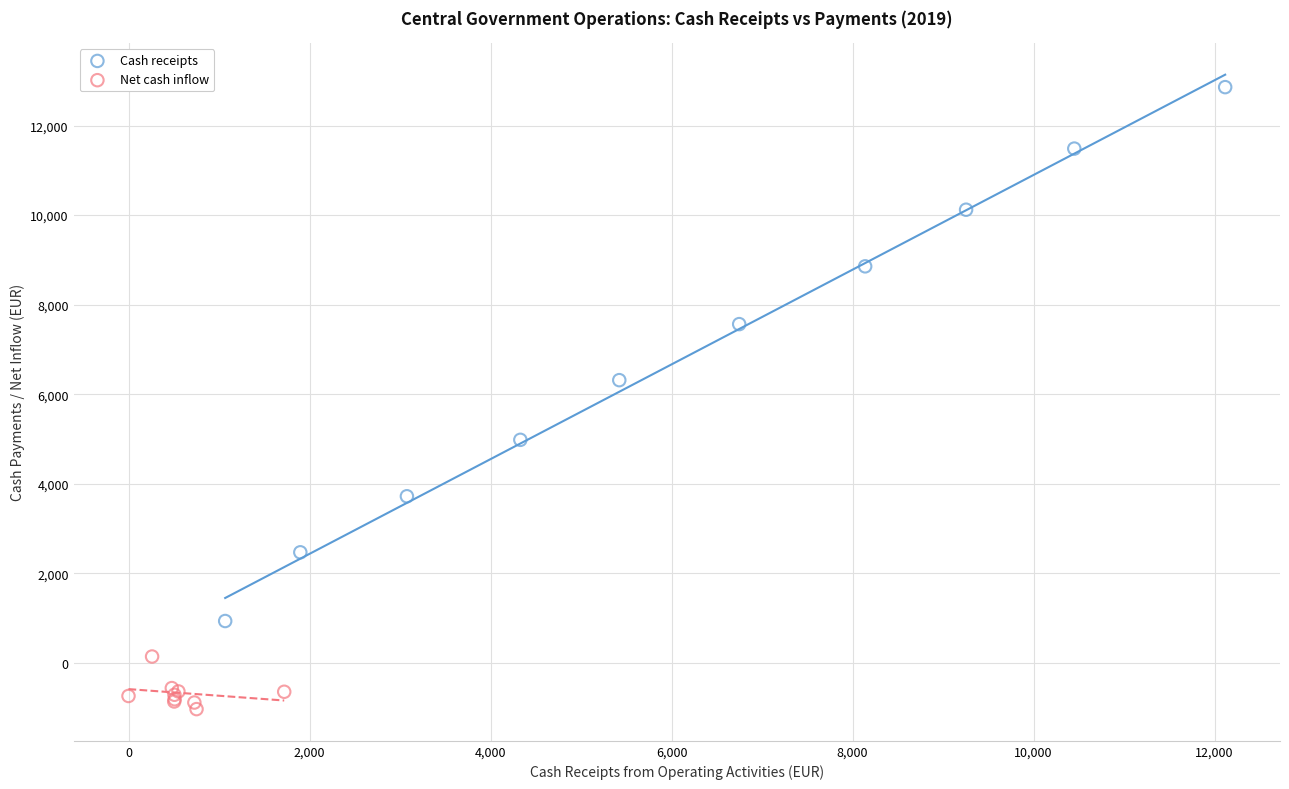

Which series has the largest Y range (max minus min)?

Cash receipts